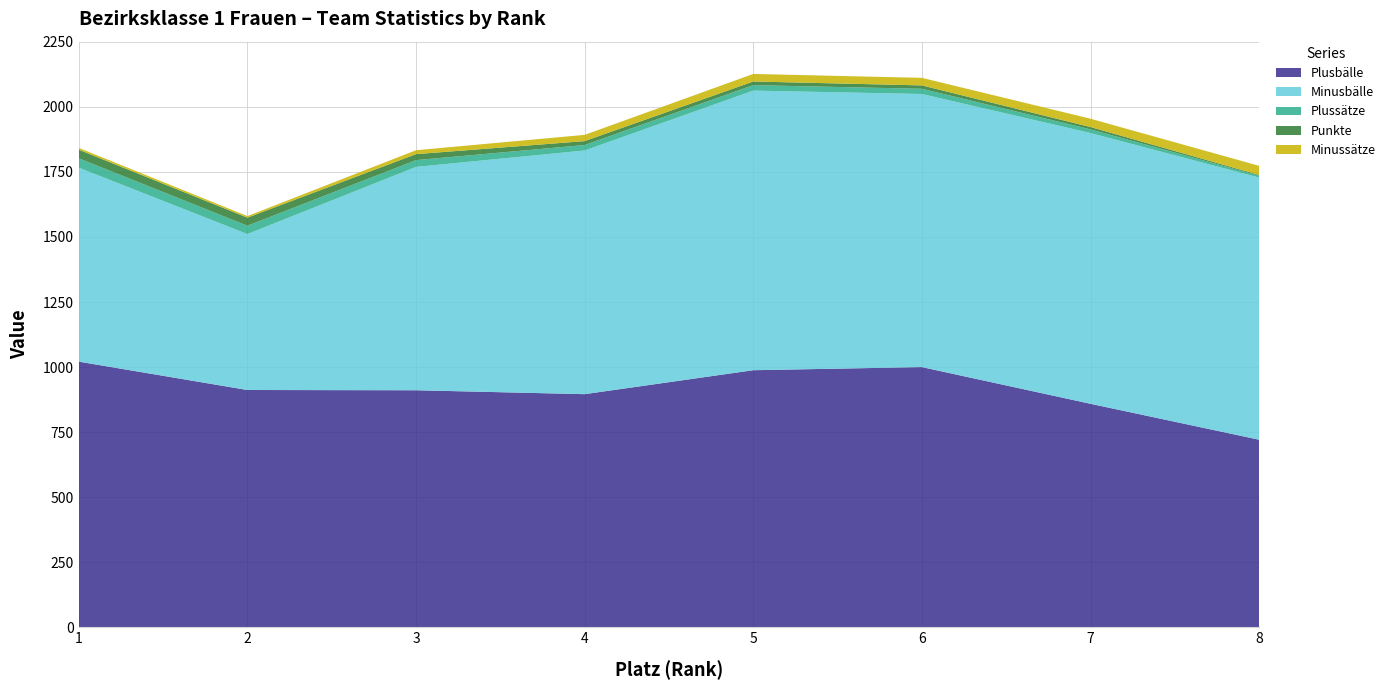

Reading right to left, list all the values displayed in this chart.

Plusbälle: 721	859	1000	988	896	911	912	1021
Minusbälle: 1007	1040	1049	1074	936	858	599	745
Plussätze: 7	14	20	21	21	26	32	36
Punkte: 3	9	13	14	15	23	31	33
Minussätze: 35	32	29	29	24	15	6	7